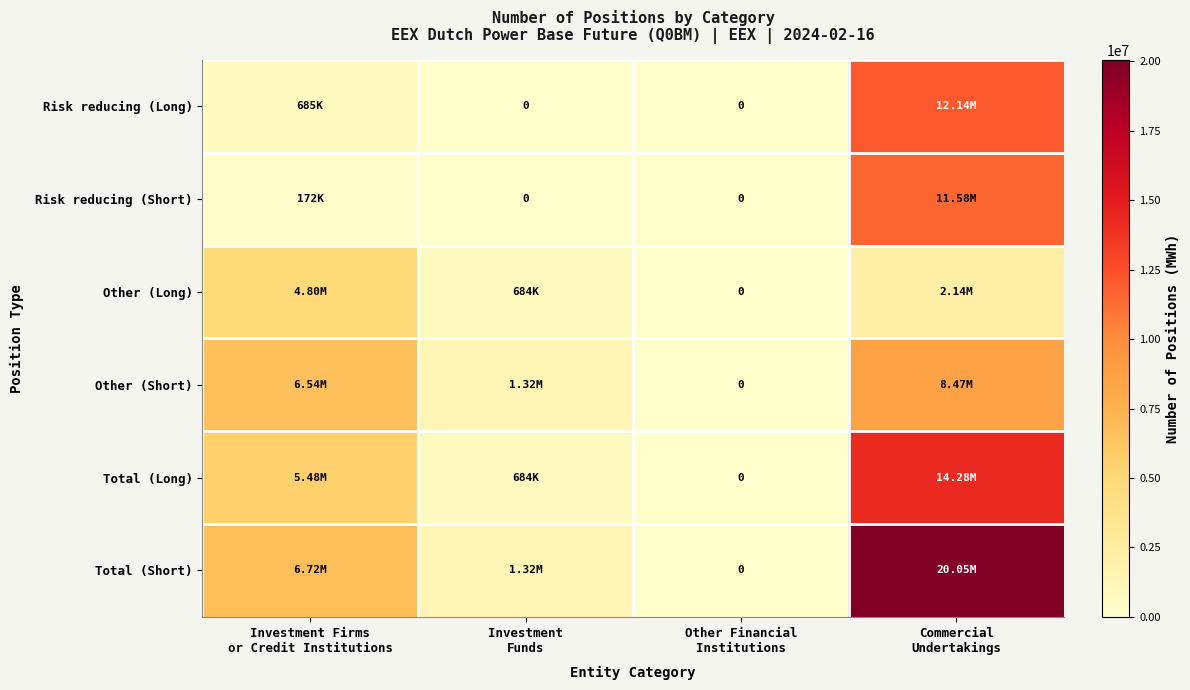

Count the number of categories in the chart.

4